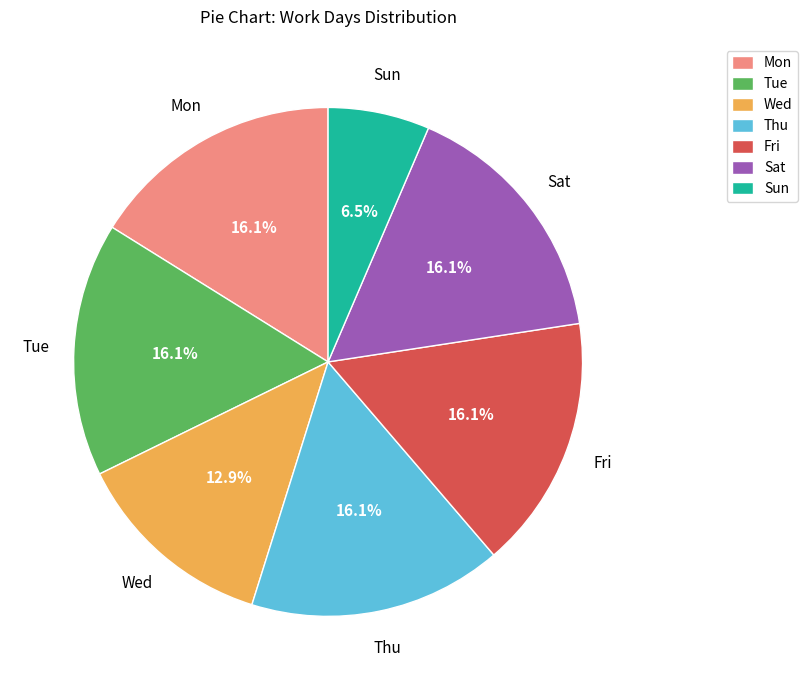

Between Thu and Sun, which is larger?

Thu